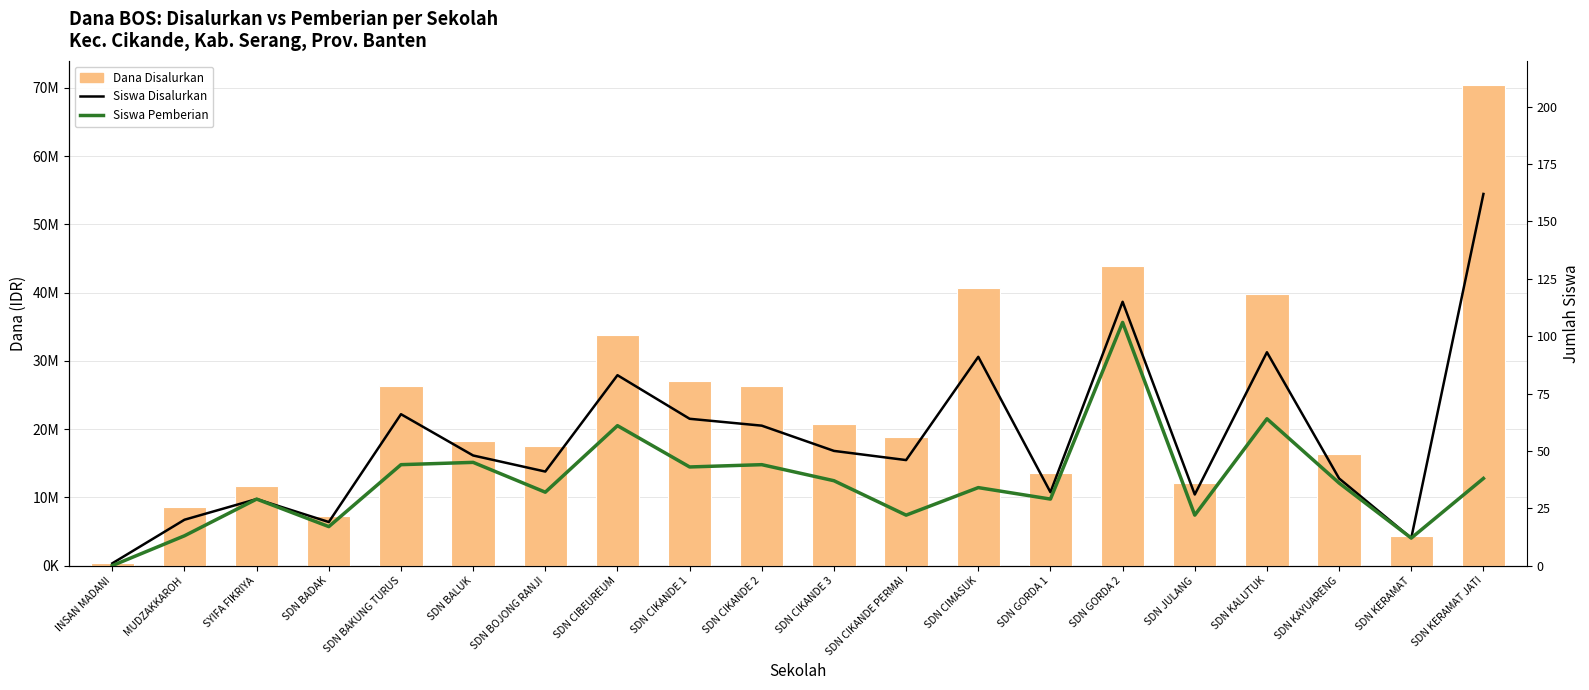

At which category is the sum across all series the highest?

SDN KERAMAT JATI